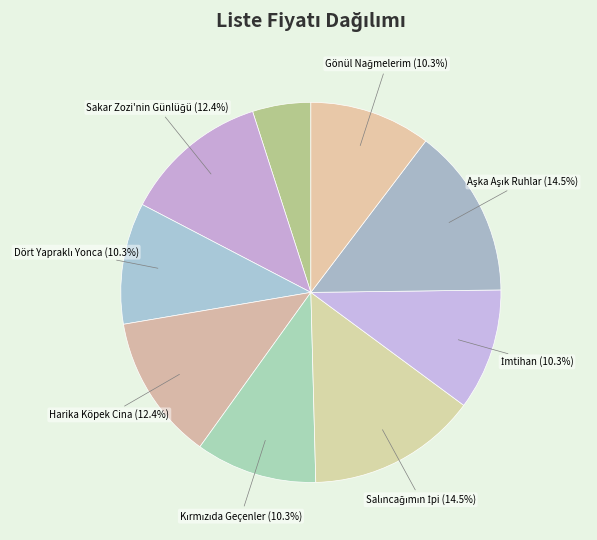

How many slices are in this pie chart?

9